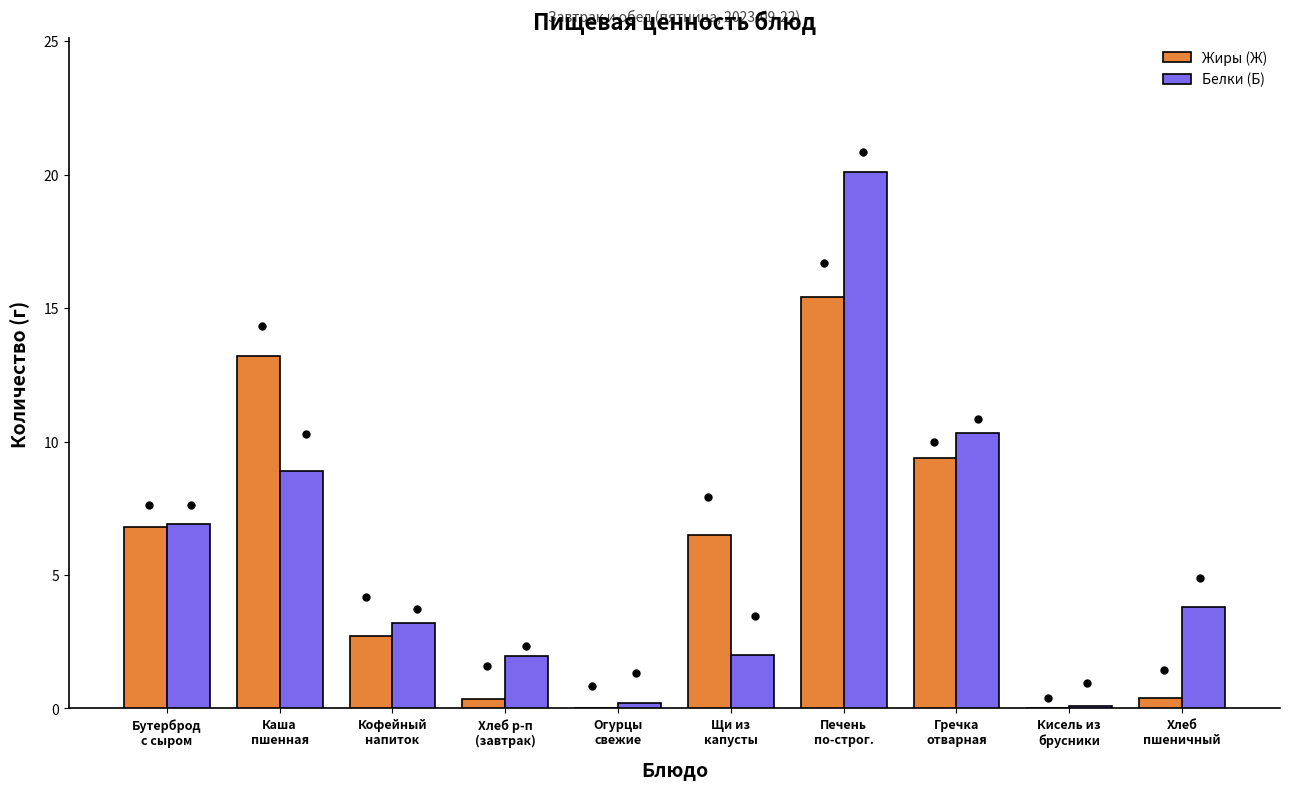

Which series has the largest total across all categories?

Белки (Б)